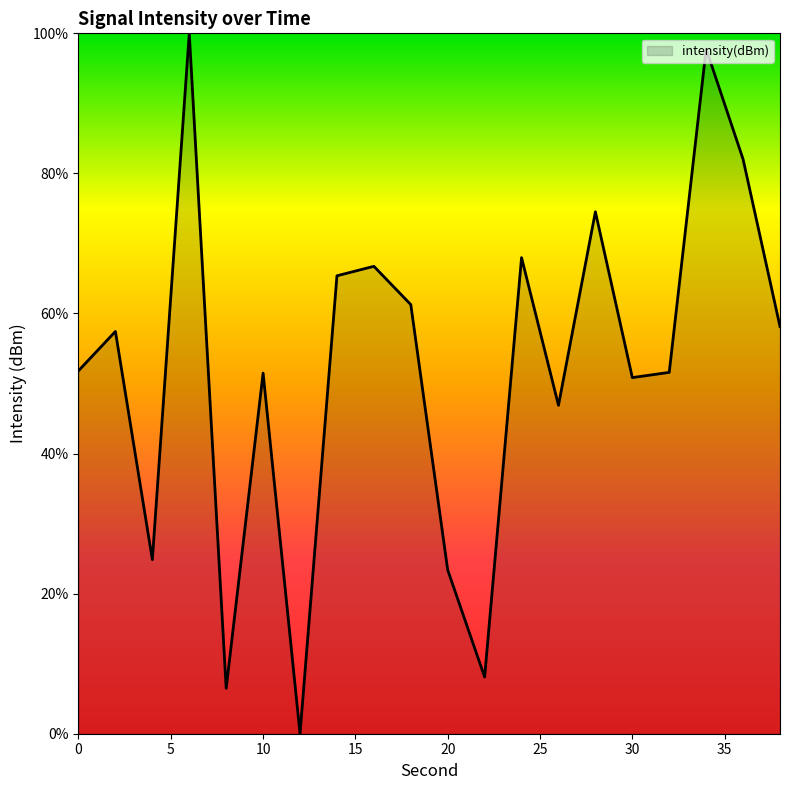

What is the maximum value shown in the chart?

100.0